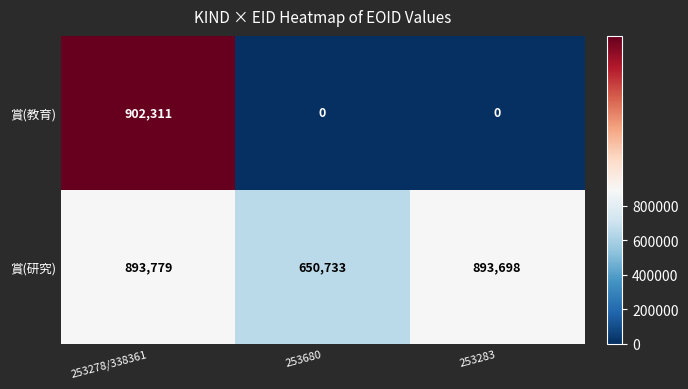

List the series in order of their peak value, highest first.

賞(教育), 賞(研究)